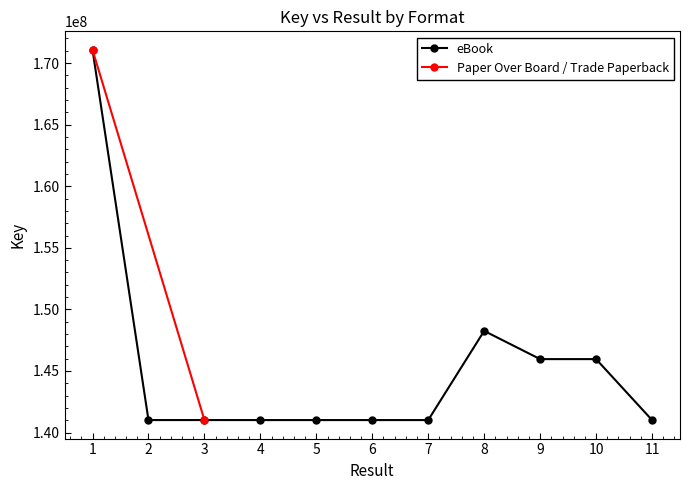

The value of eBook at 1 is 78947251. True or false?

False